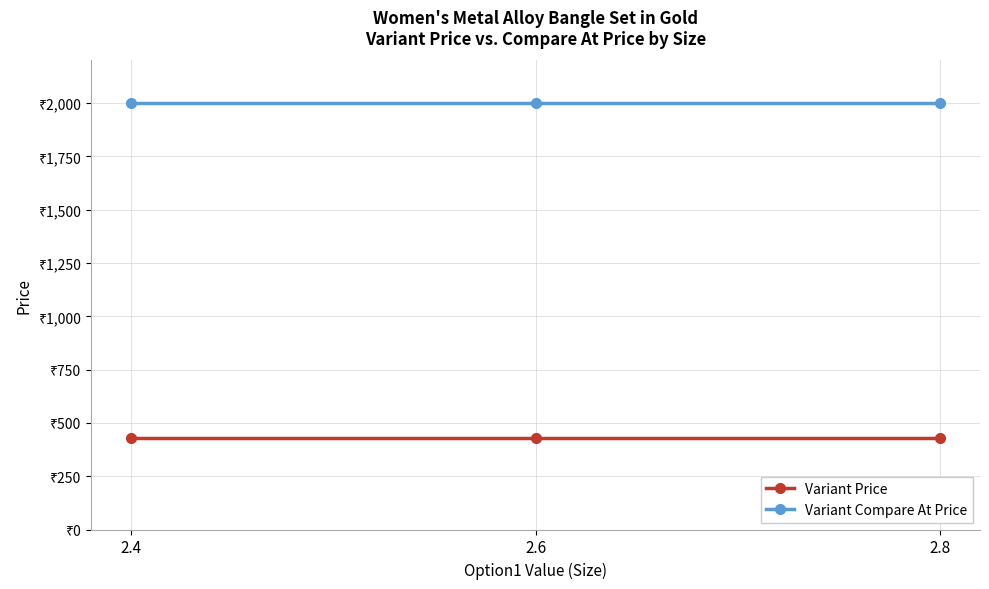

Is this an area chart (filled region under the line)?

No